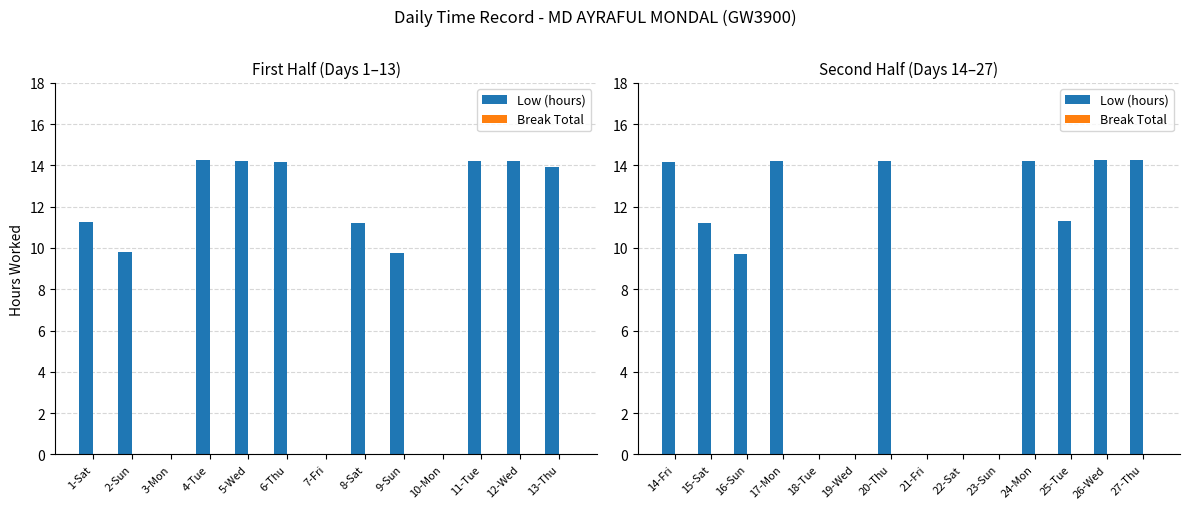

The value of Break Total at 15-Sat is 0.0. True or false?

True